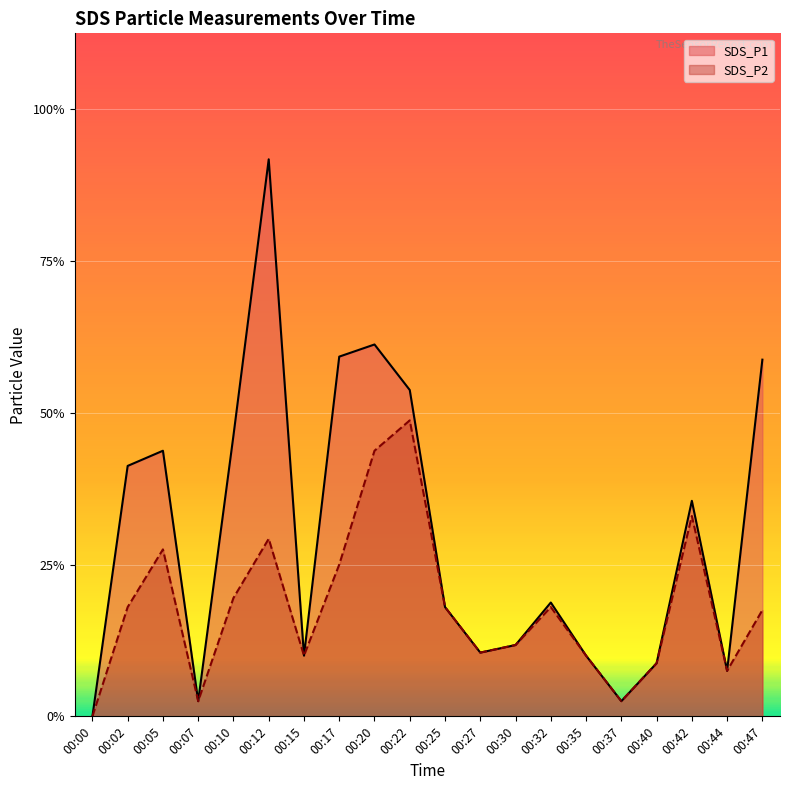

How many distinct data groups are displayed?

2